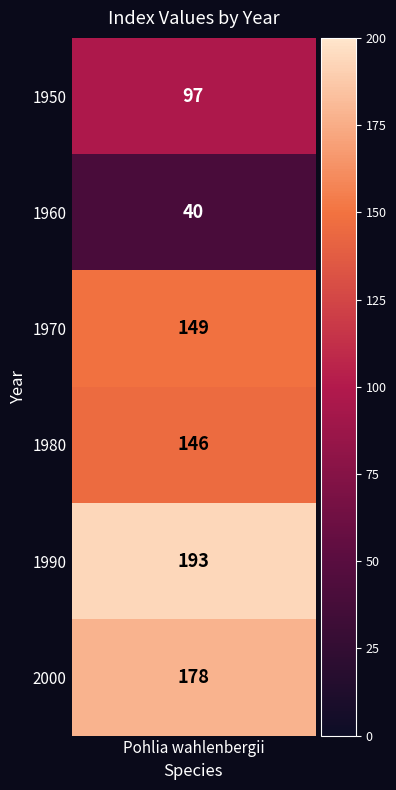

What is the greatest value displayed?

193